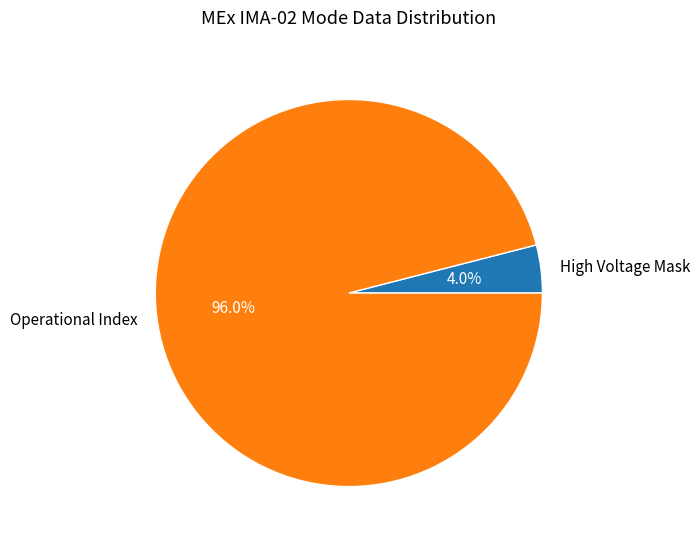

To the nearest percent, what is the average slice percentage?

50%